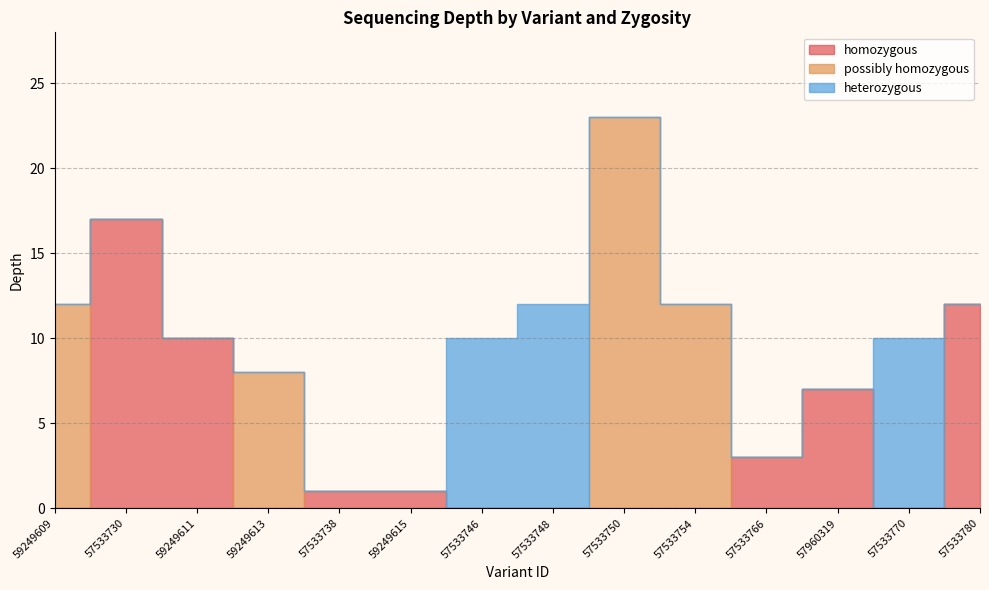

What is the ratio of the value at 57533746 to the value at 57533748?

0.8